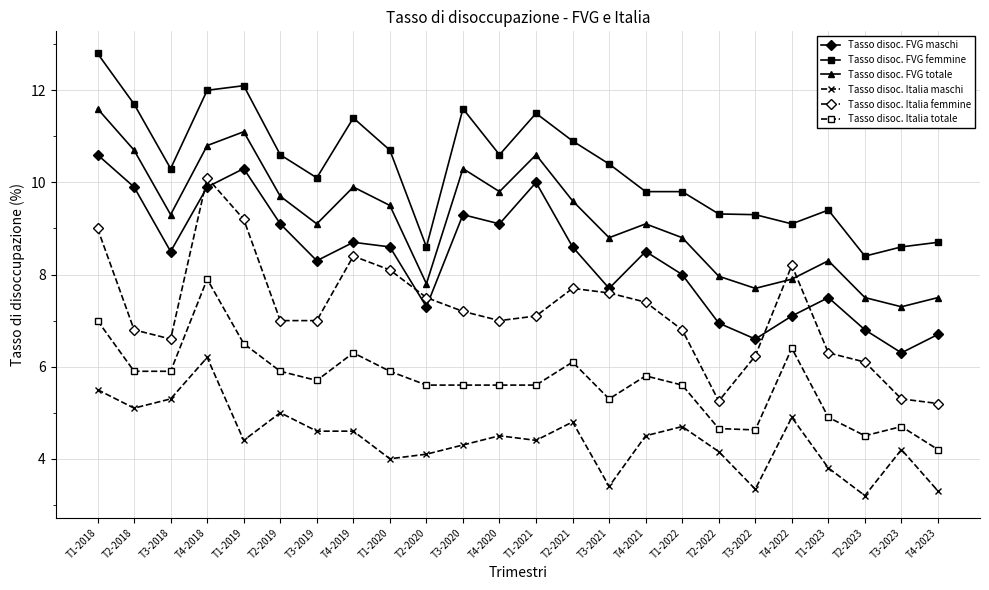

What is the difference between the maximum and minimum values in the Tasso disoc. Italia totale series?

3.7